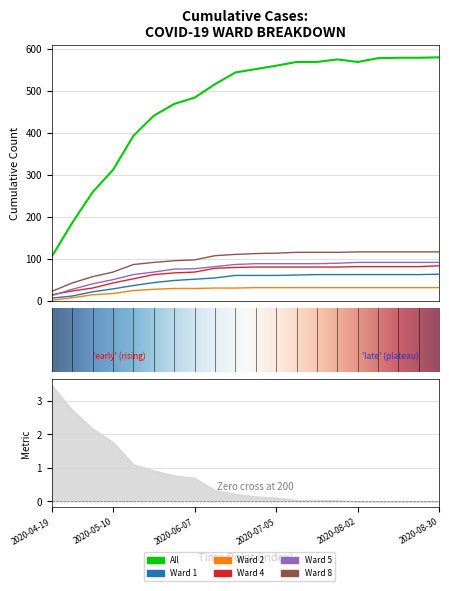

Which series has the largest range (max minus min)?

All